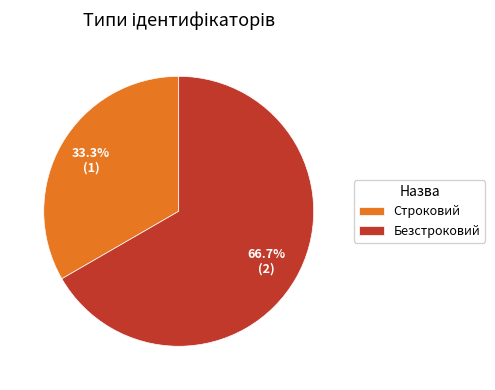

Rank the categories by value from highest to lowest.

Безстроковий, Строковий